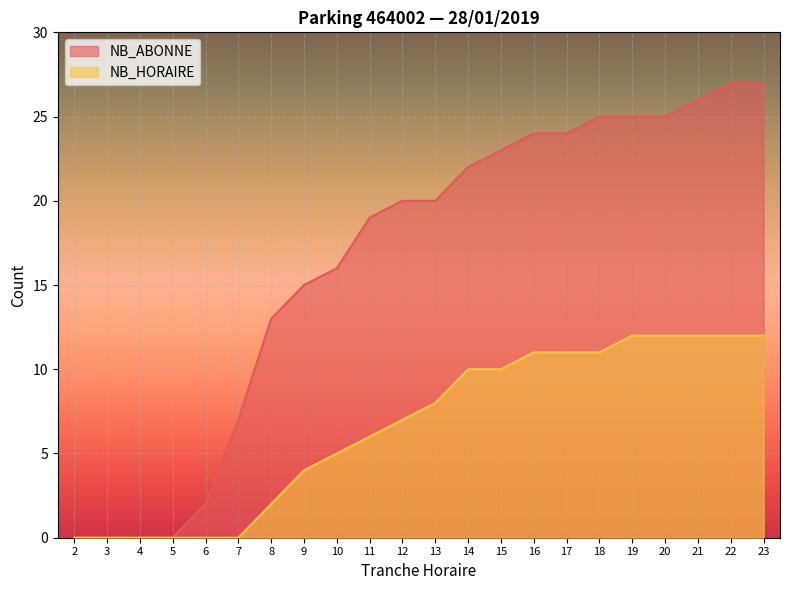

What is the spread (max minus min) of values at 19?

13